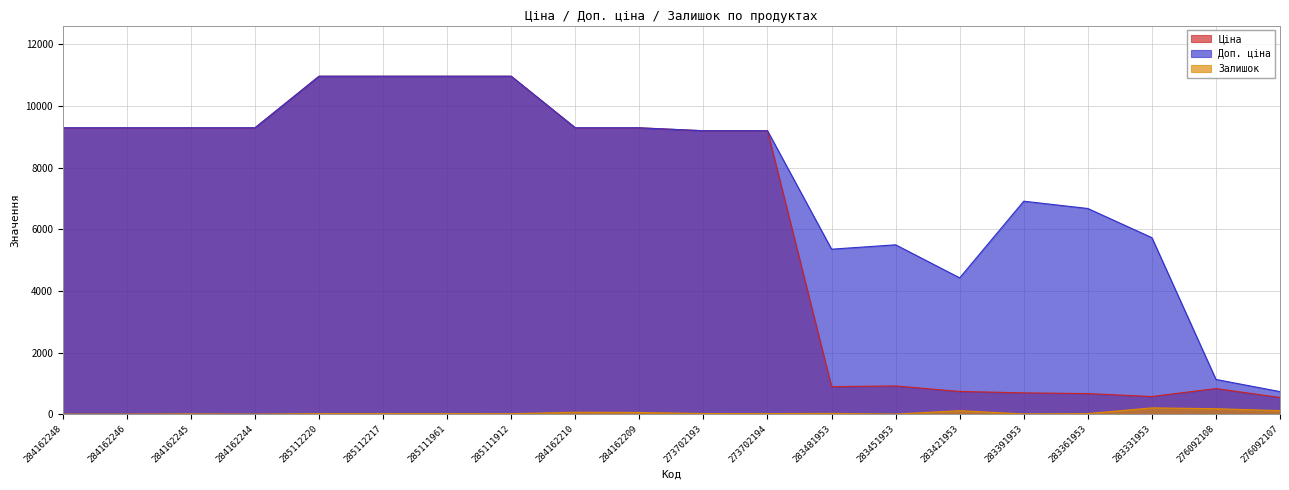

How many values in the Залишок series exceed 18?

9